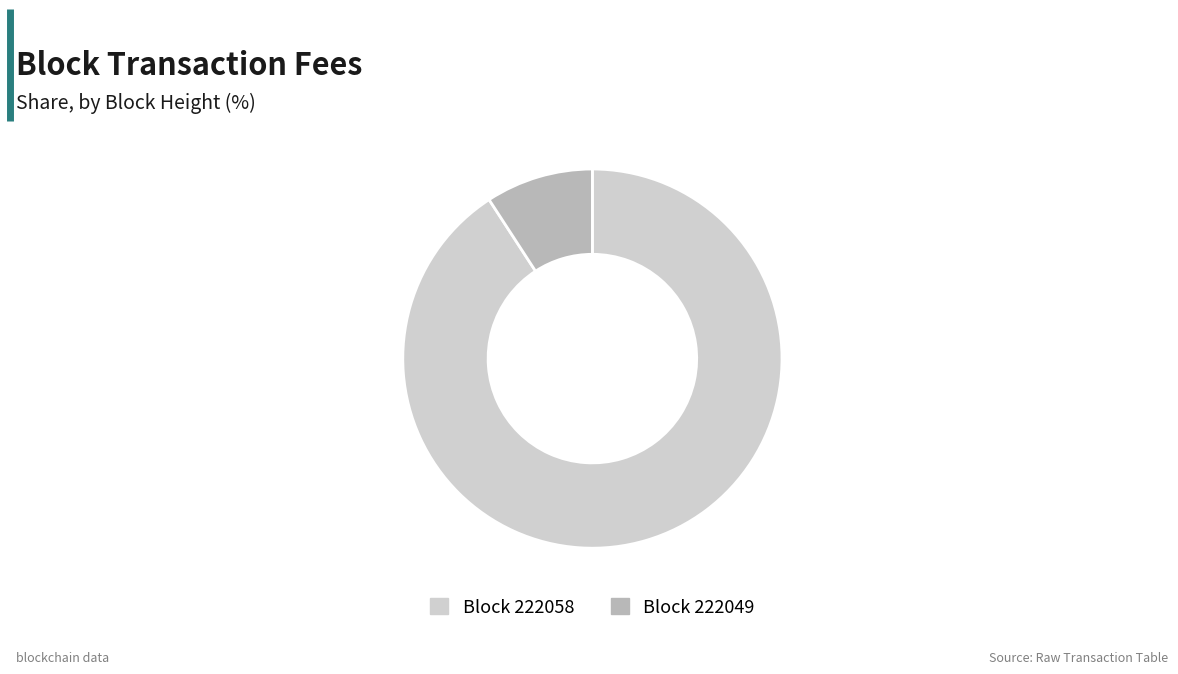

Rank the categories by value from lowest to highest.

Block 222049, Block 222058